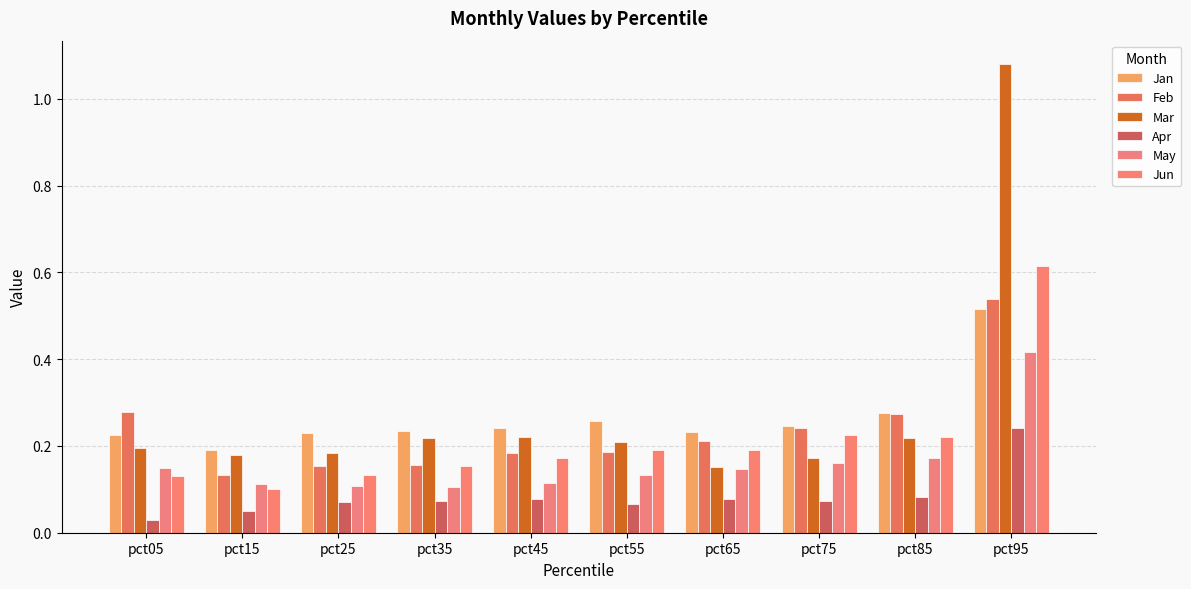

At which label is May closest to 0?

pct35